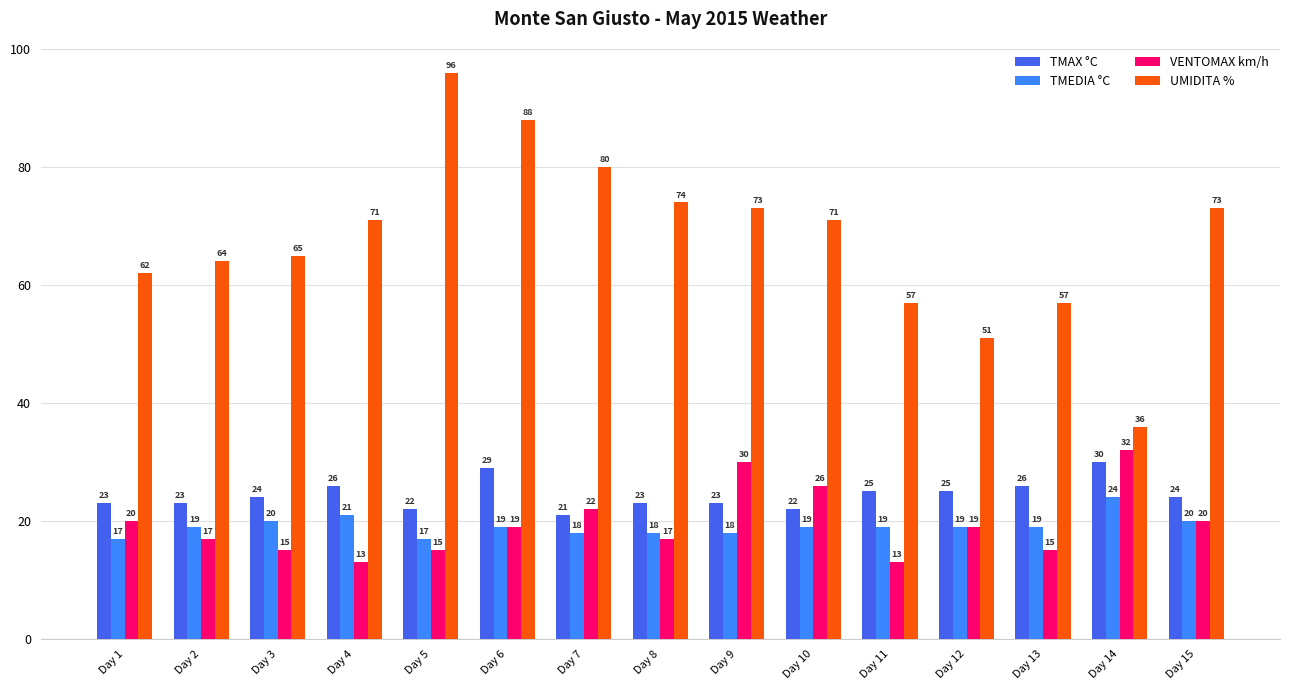

What is the average value of the TMEDIA °C series?

19